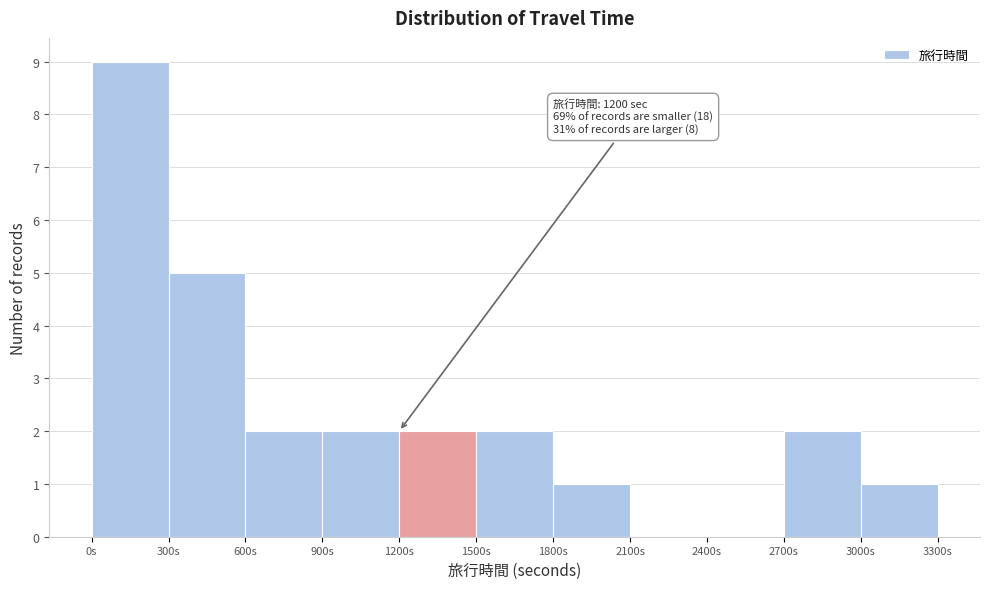

Which range on the x-axis has the tallest bar?

0 to 300